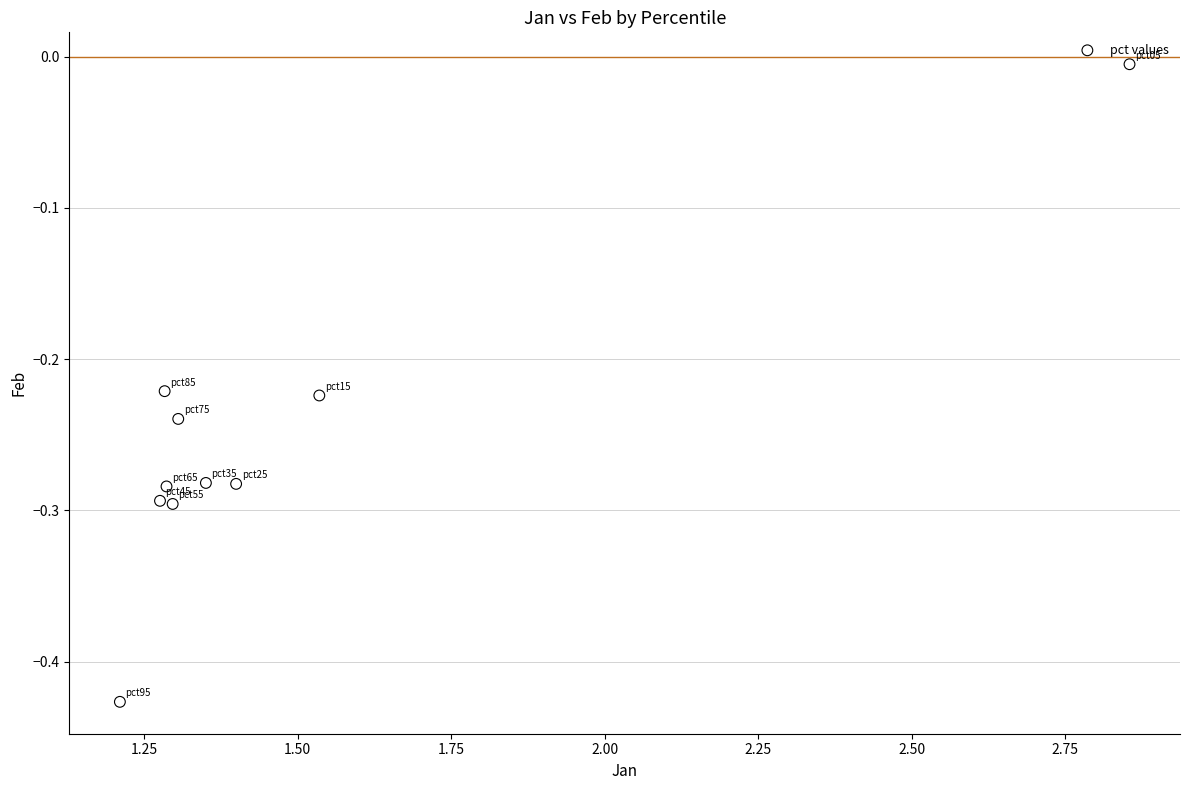

What is the range of Y values (max minus min)?

0.4